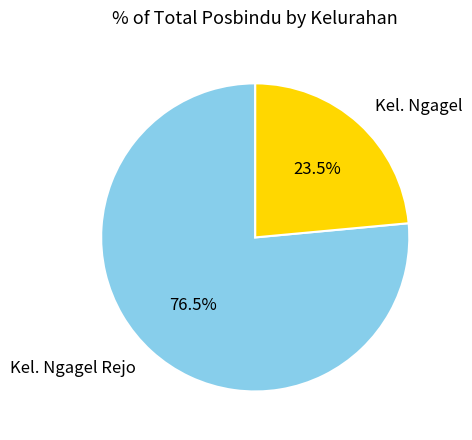

Combined, do Kel. Ngagel Rejo and Kel. Ngagel account for over 50%?

Yes